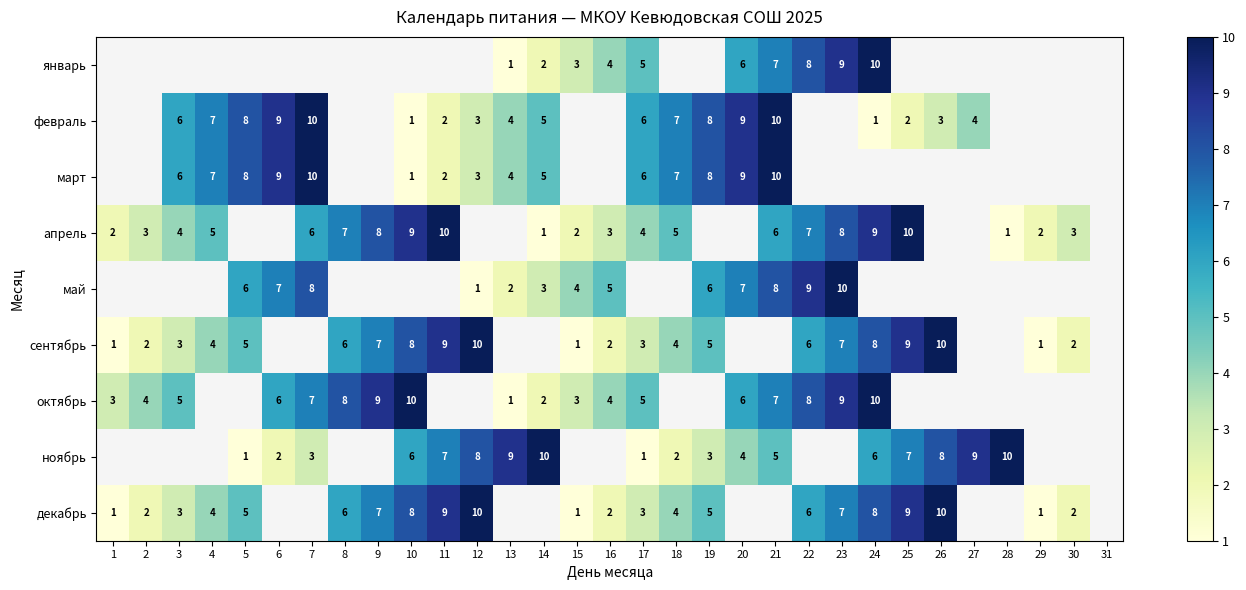

How many distinct data groups are displayed?

9